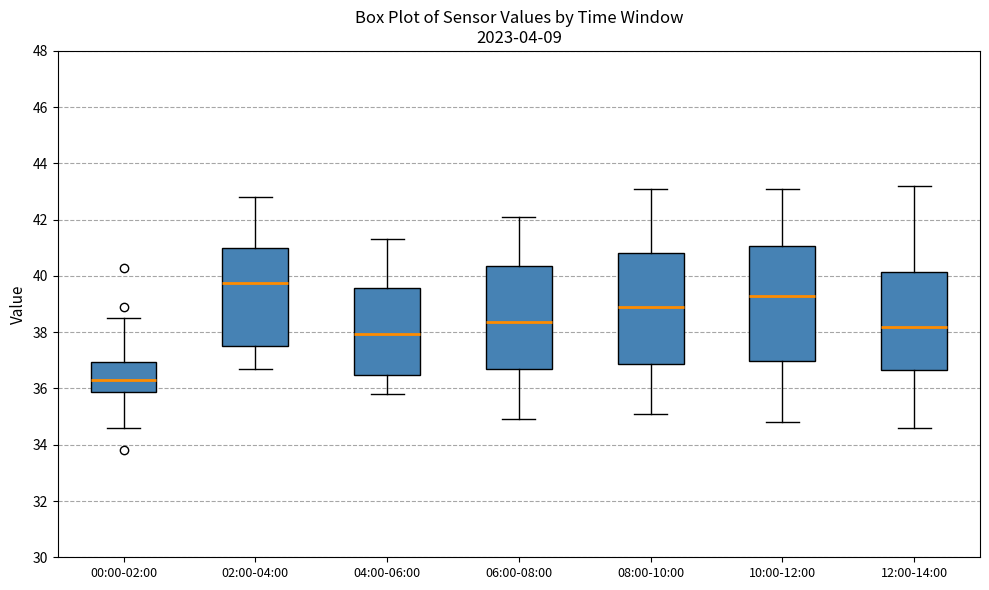

Which box has the lowest median line?

00:00-02:00